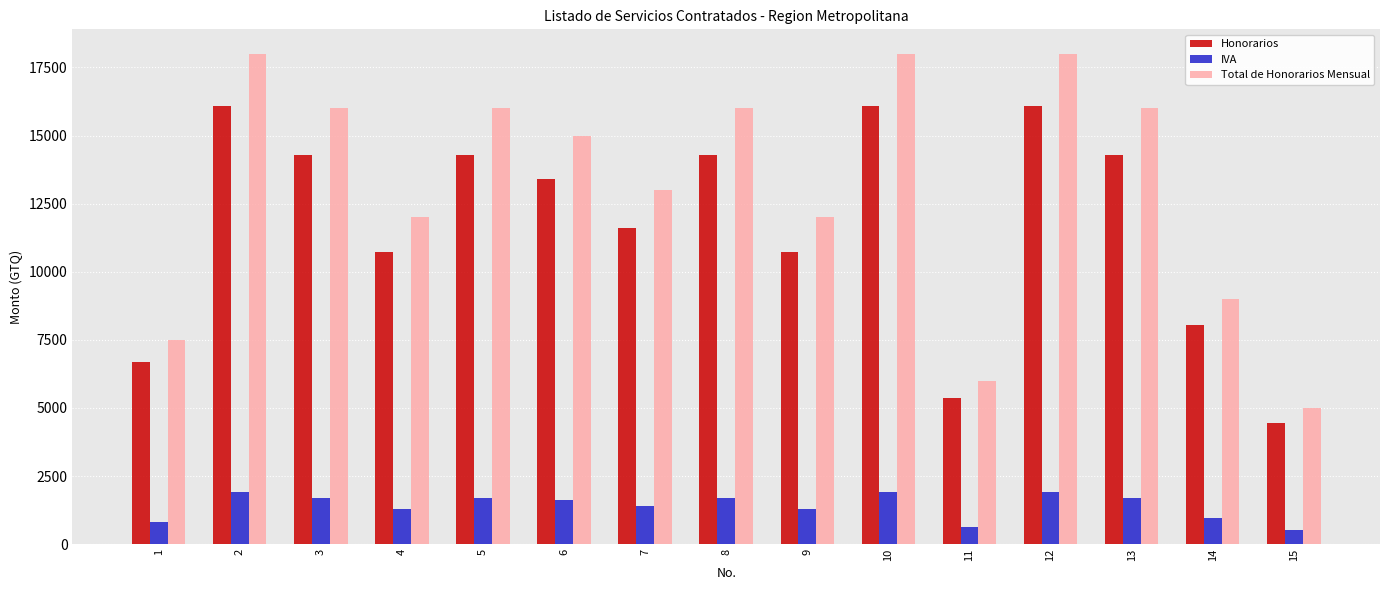

At 3, list the series in order from largest to smallest.

Total de Honorarios Mensual, Honorarios, IVA